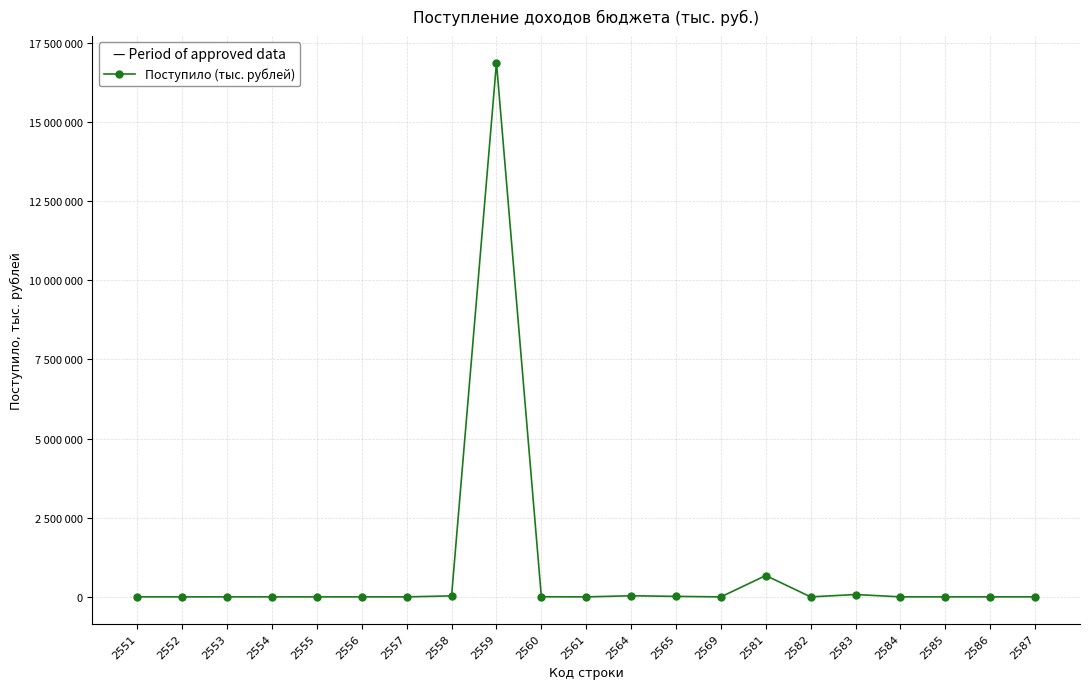

Does the chart have visible grid lines?

Yes